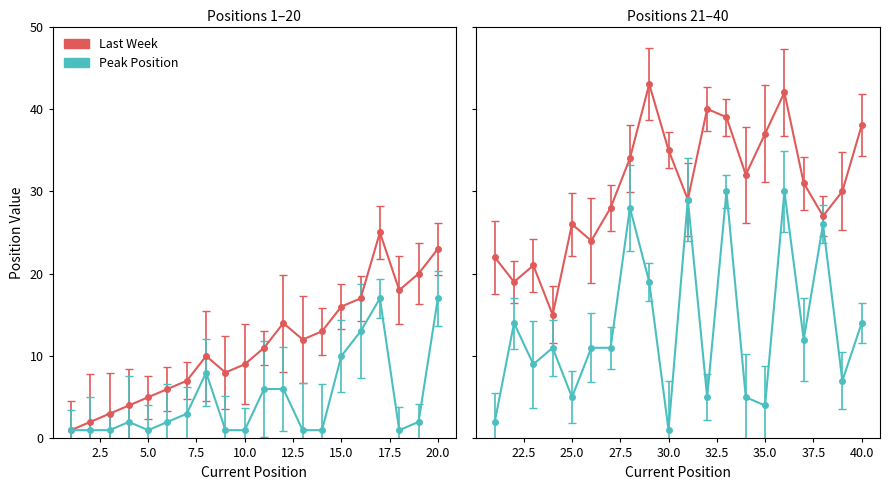

What is the value of the Last Week point at the 32nd from the left?

40